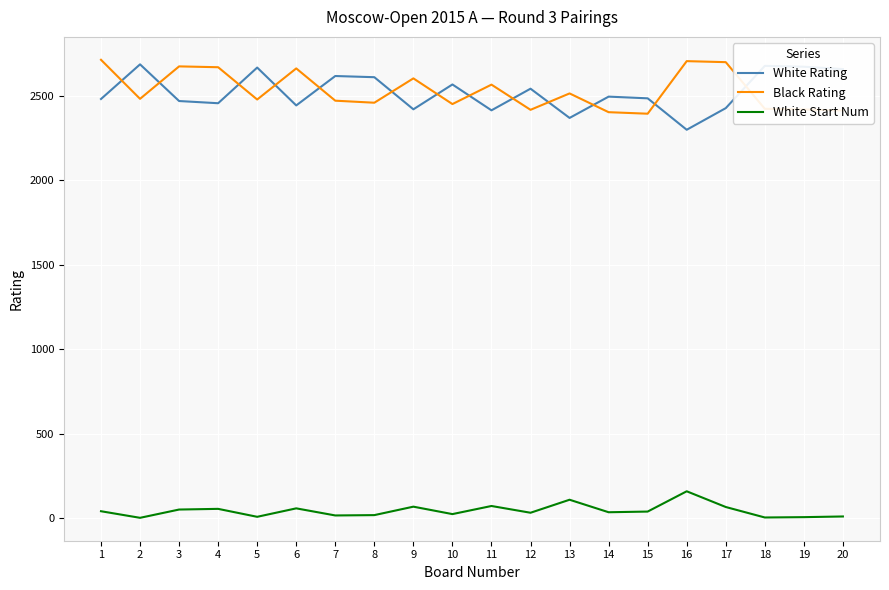

What is the difference between the maximum and minimum values in the White Start Num series?

157